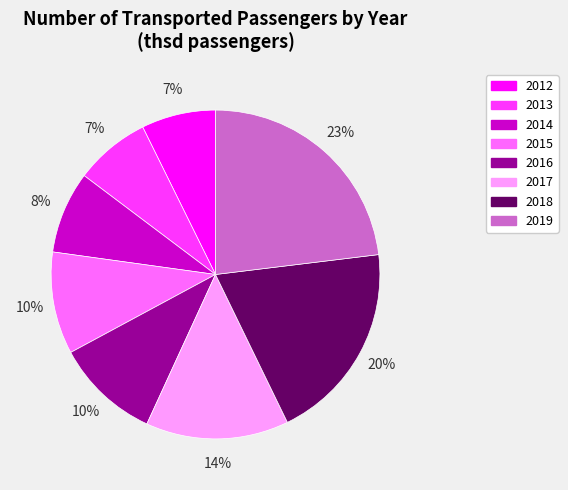

Does 2017 account for over 50% of the chart?

No